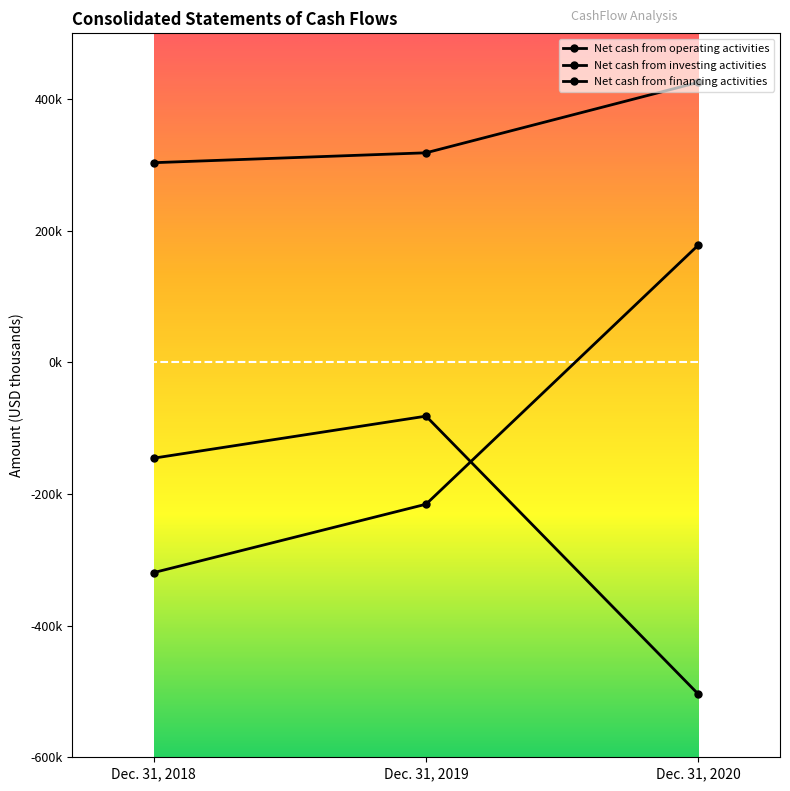

Which series has the largest total across all categories?

Net cash from operating activities